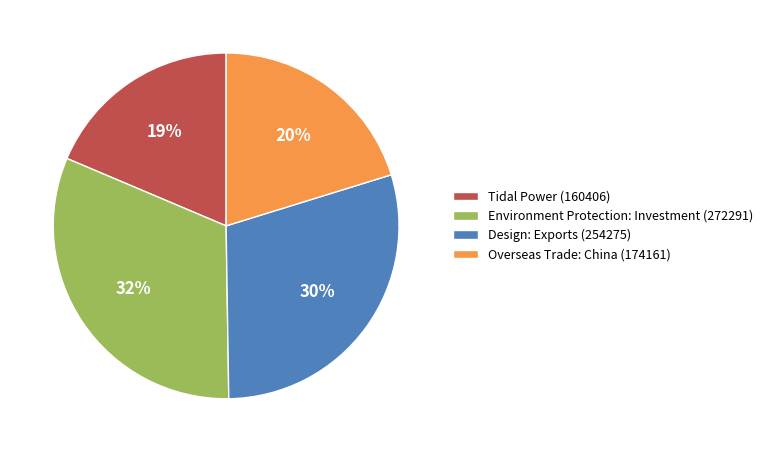

Does Environment Protection: Investment (272291) account for over 50% of the chart?

No